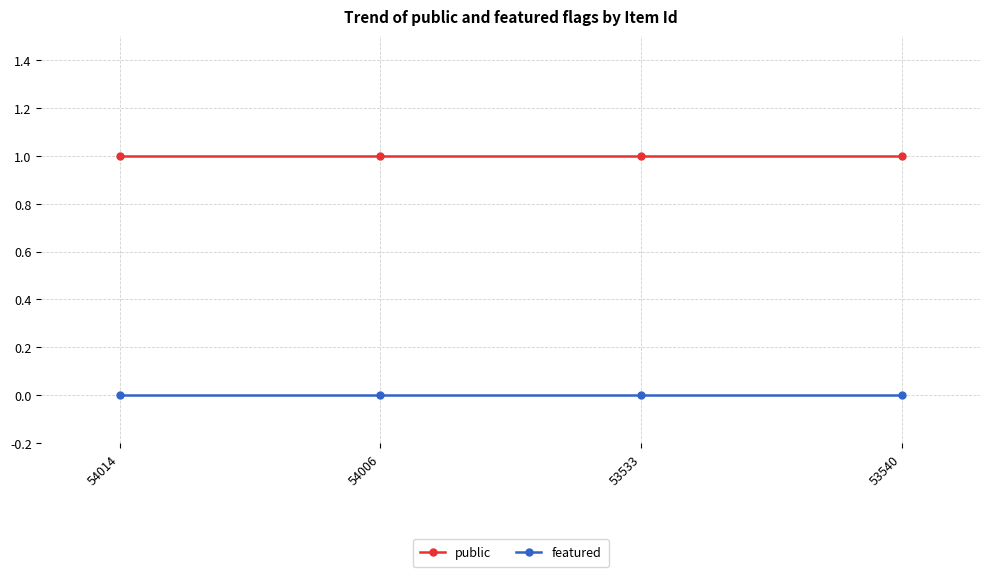

Does the chart display data point markers on the line(s)?

Yes